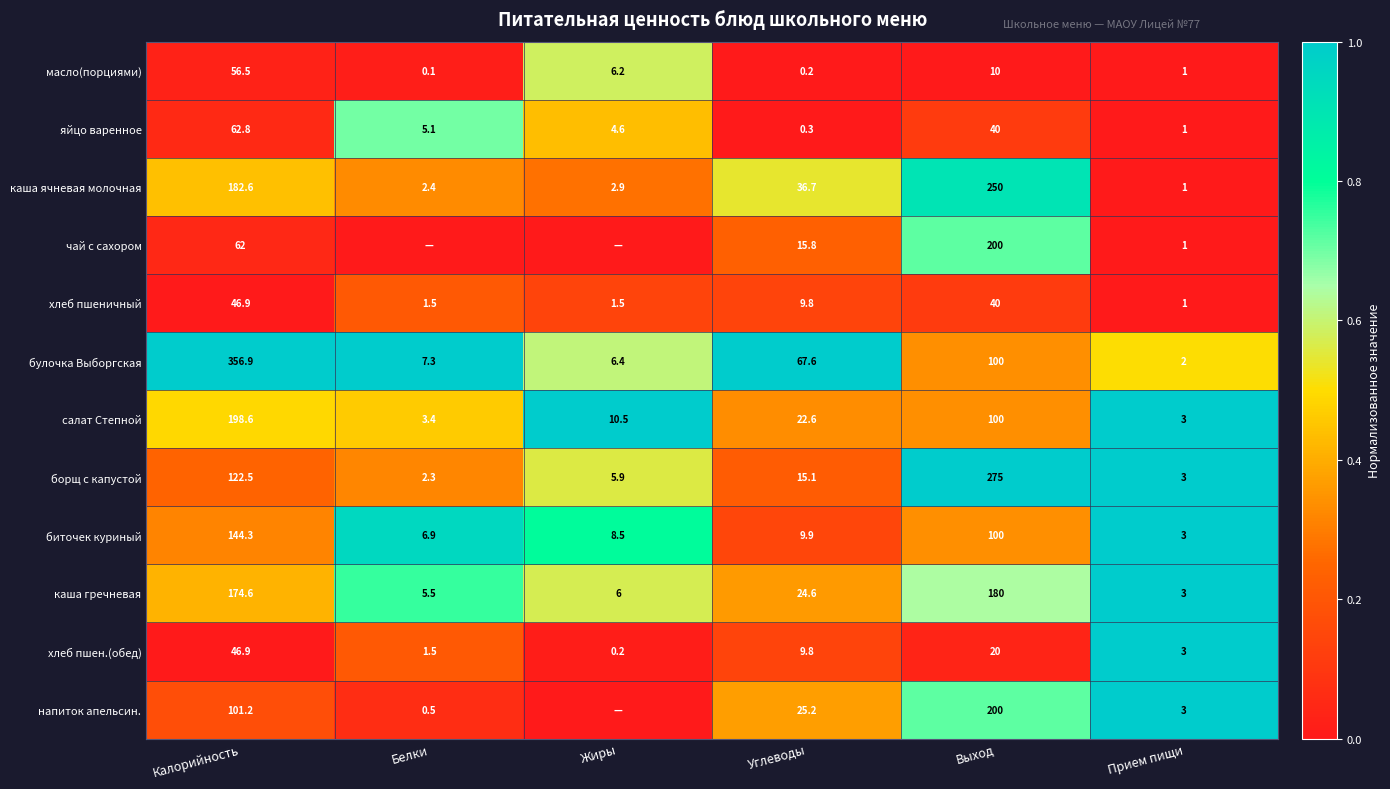

What is the spread (max minus min) of values at Углеводы?

67.4